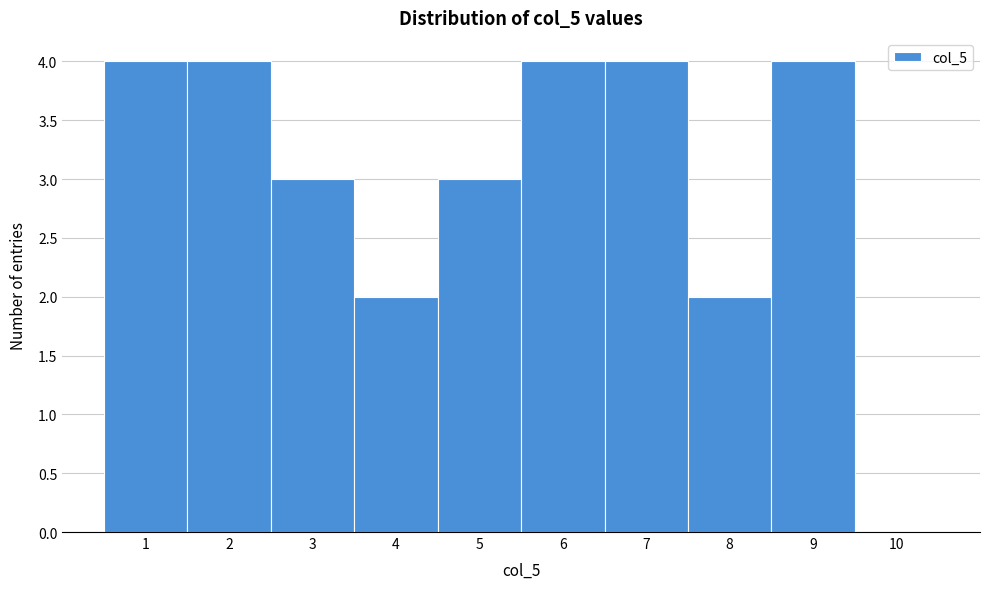

Reading left to right, transcribe this chart: for each bar, give the range it covers on the x-axis and its height. The values are not printed on the chart, so give them approximately, as read against the axis.

0.5 to 1.5: 4
1.5 to 2.5: 4
2.5 to 3.5: 3
3.5 to 4.5: 2
4.5 to 5.5: 3
5.5 to 6.5: 4
6.5 to 7.5: 4
7.5 to 8.5: 2
8.5 to 9.5: 4
9.5 to 10.5: 0